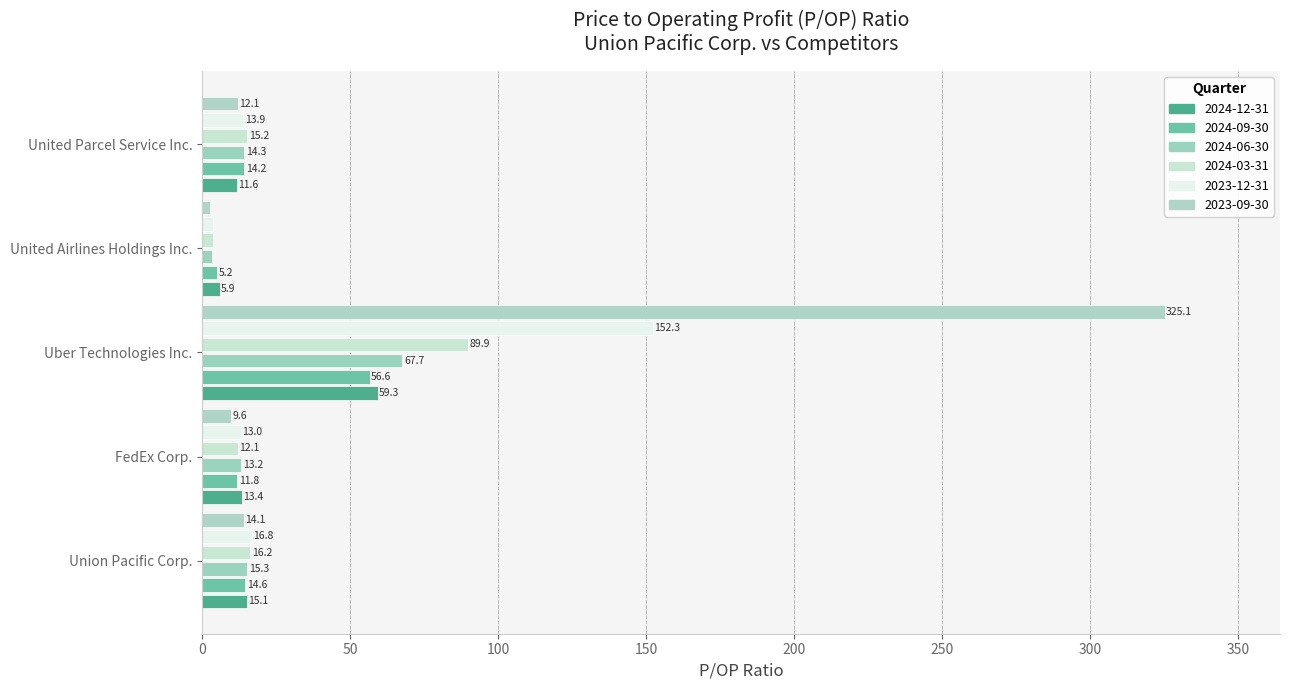

Reading left to right, list all the values displayed in this chart.

2024-12-31: 15.1	13.4	59.3	5.9	11.6
2024-09-30: 14.6	11.8	56.6	5.2	14.2
2024-06-30: 15.3	13.2	67.7	3.2	14.3
2024-03-31: 16.2	12.1	89.9	3.7	15.2
2023-12-31: 16.8	13.0	152.3	3.5	13.9
2023-09-30: 14.1	9.6	325.1	2.6	12.1